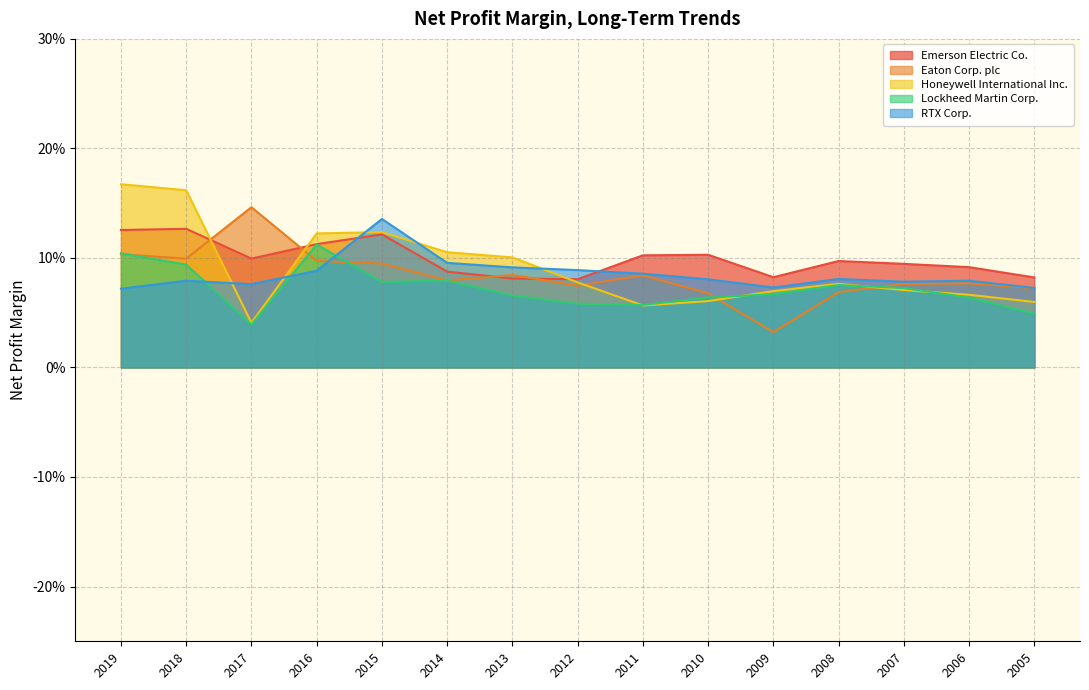

At how many categories does at least one series exceed 0?

15